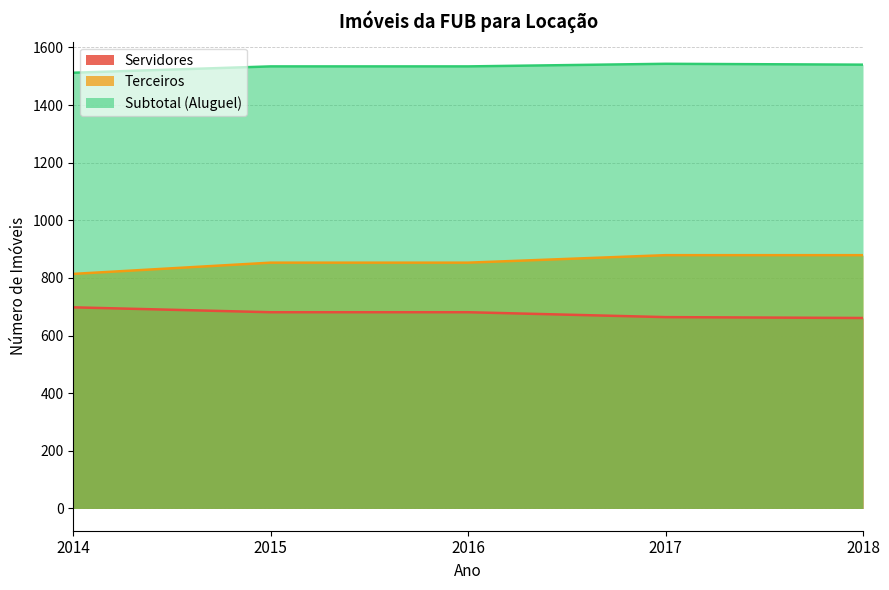

At which category does the chart reach its minimum across all series?

2018